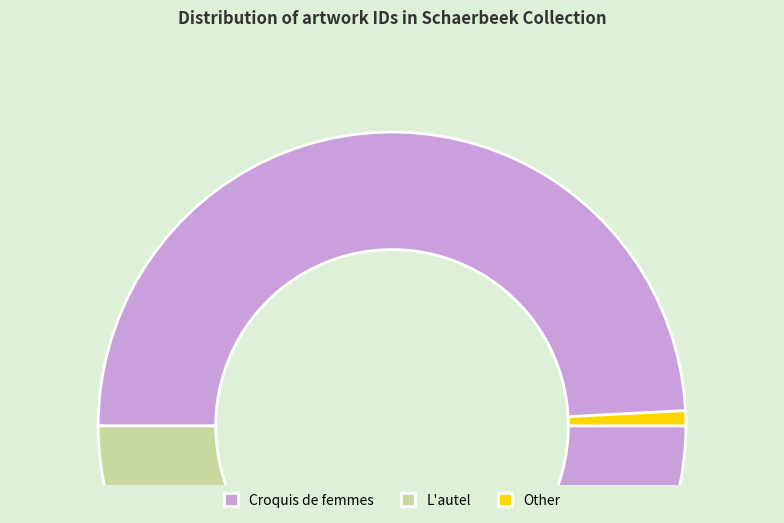

Between Croquis de femmes and L'autel, which is larger?

Croquis de femmes